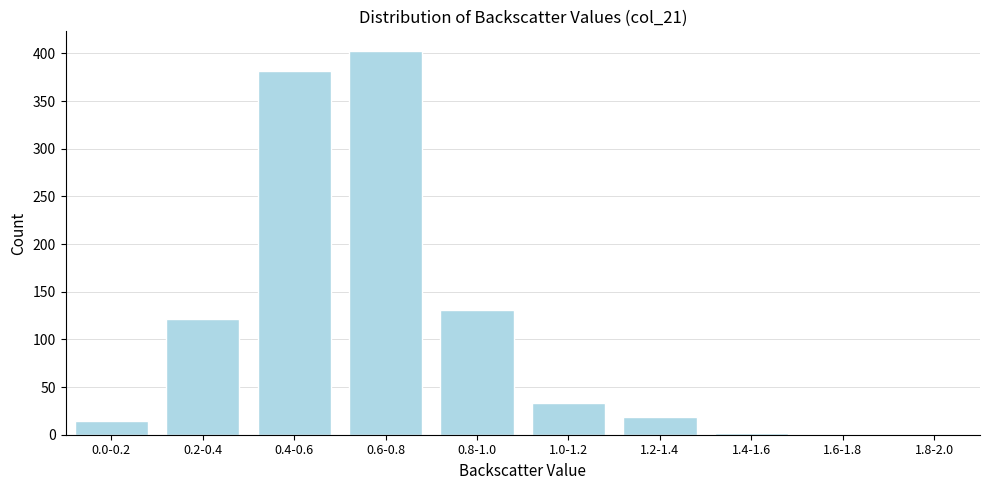

Reading right to left, what are all the values shown in this chart?

1.8-2.0=0	1.6-1.8=0	1.4-1.6=2	1.2-1.4=19	1.0-1.2=33	0.8-1.0=131	0.6-0.8=403	0.4-0.6=382	0.2-0.4=121	0.0-0.2=14